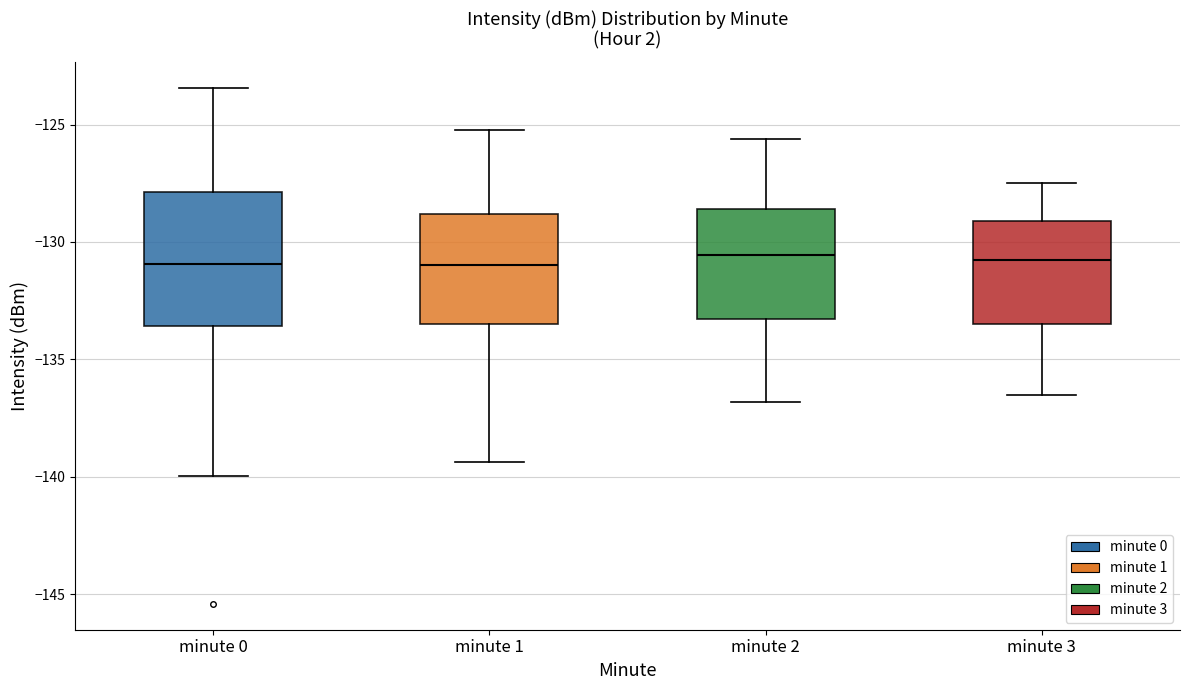

Comparing the boxes themselves (not the whiskers), which one is the tallest?

minute 0